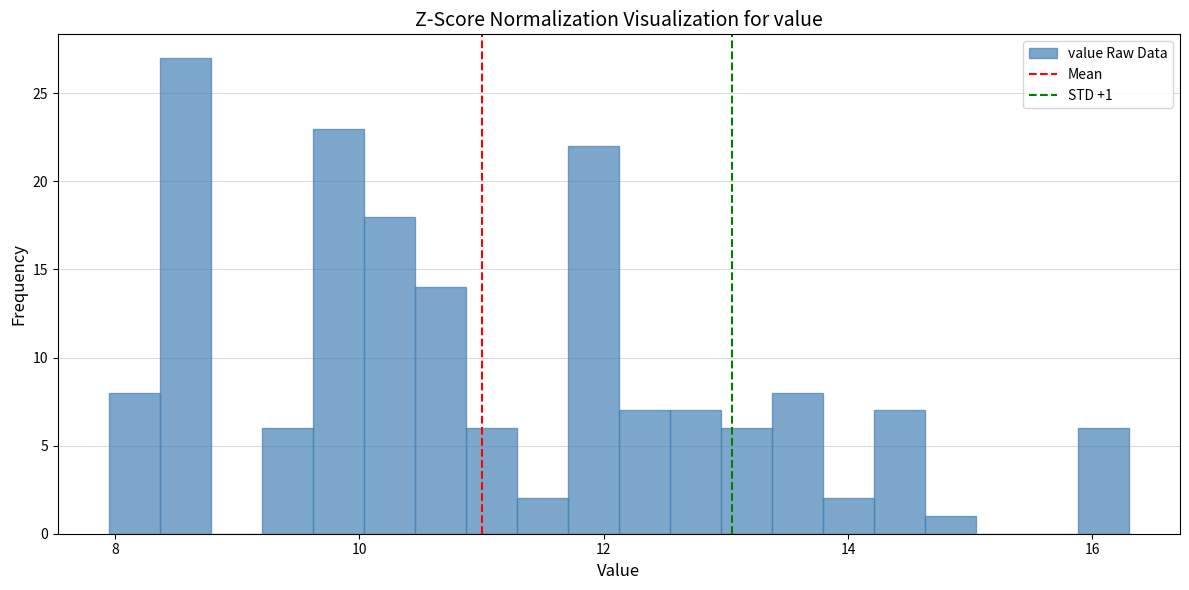

Read against the x-axis, roughly where is the centre of the tallest bar?

8.6